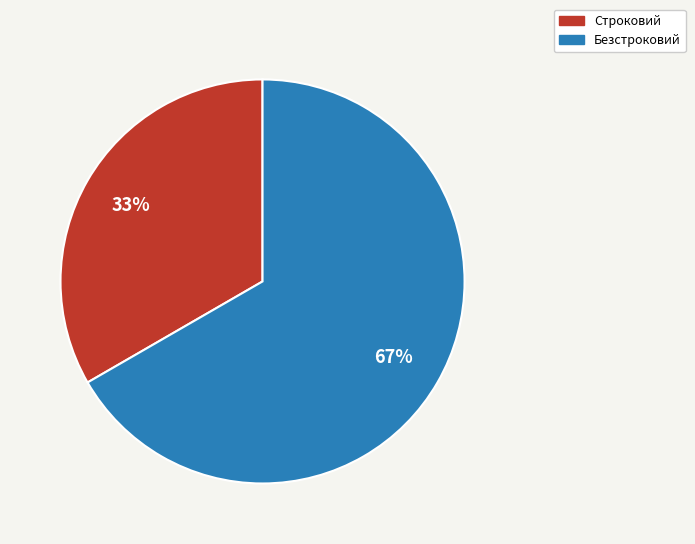

To the nearest percent, what is the average slice percentage?

50%